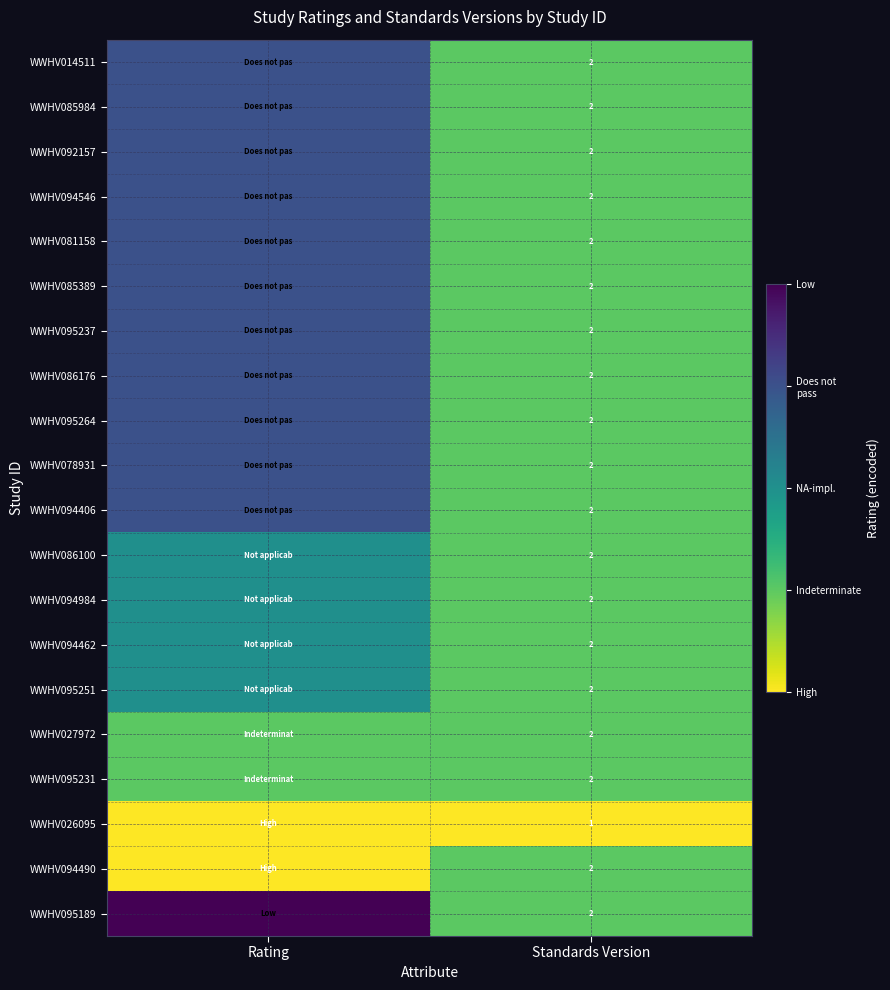

True or false: WWHV094546 has a value of 2 at Standards Version.

True